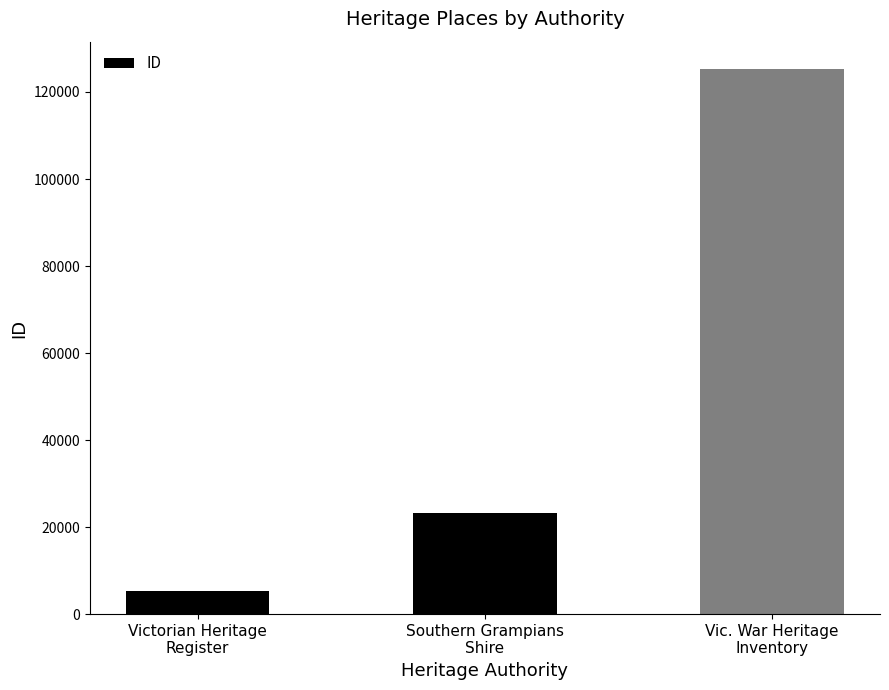

What position from the right is Victorian Heritage
Register?

3